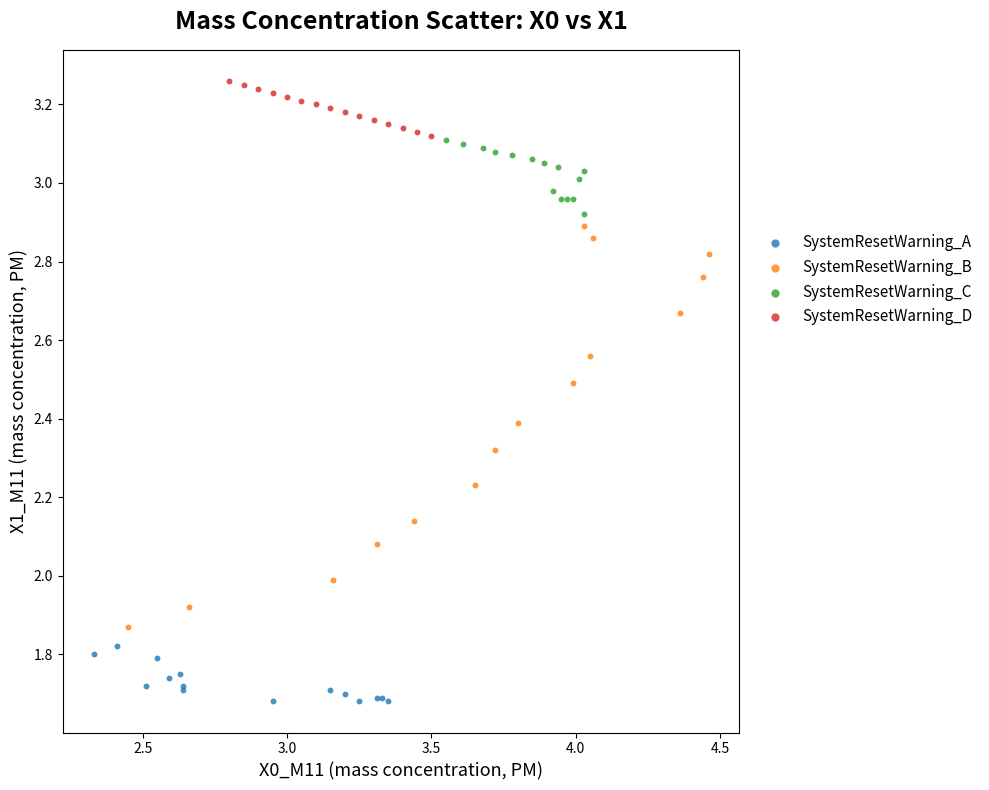

Which series contains the highest Y value?

SystemResetWarning_D